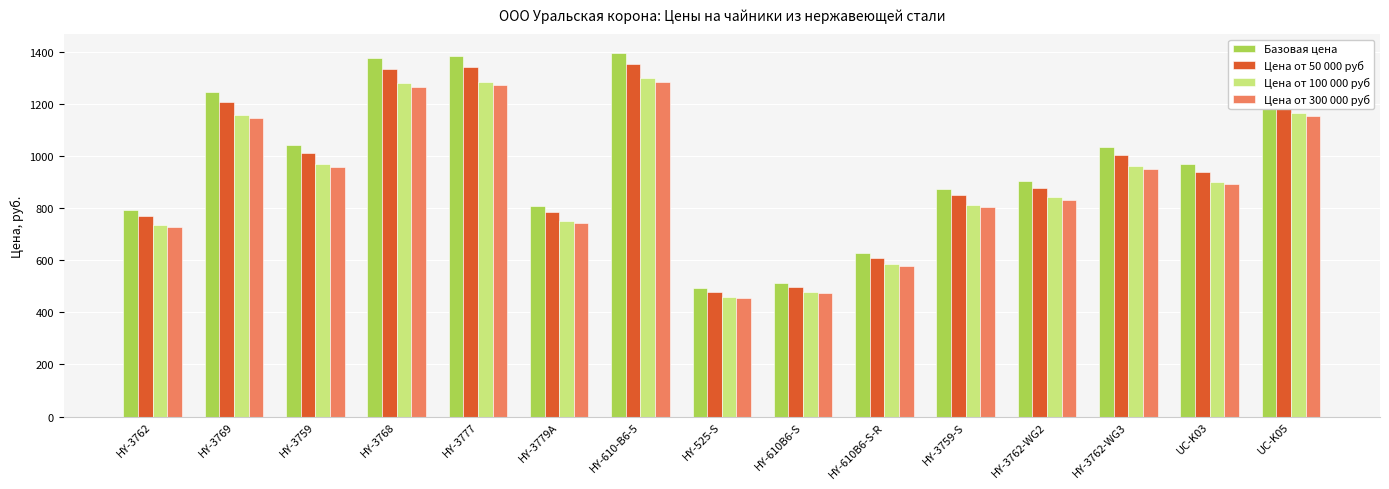

What are all the series names shown in the legend?

Базовая цена, Цена от 50 000 руб, Цена от 100 000 руб, Цена от 300 000 руб